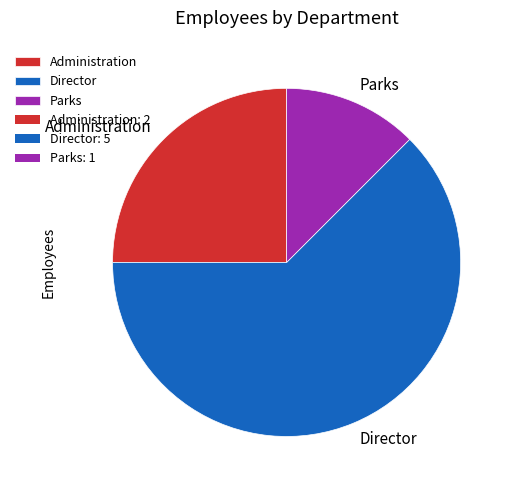

Is there a majority slice in this chart?

Yes